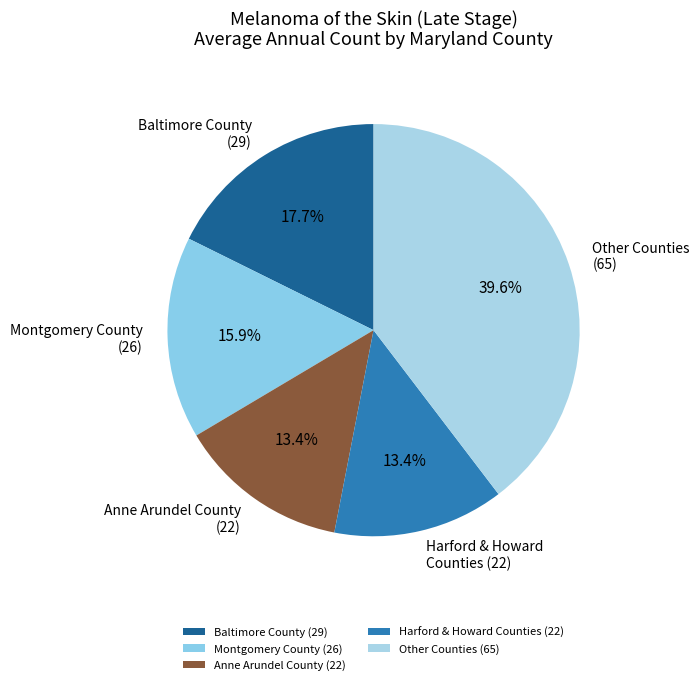

How much of the chart is everything except Montgomery County (26)?

84.1%